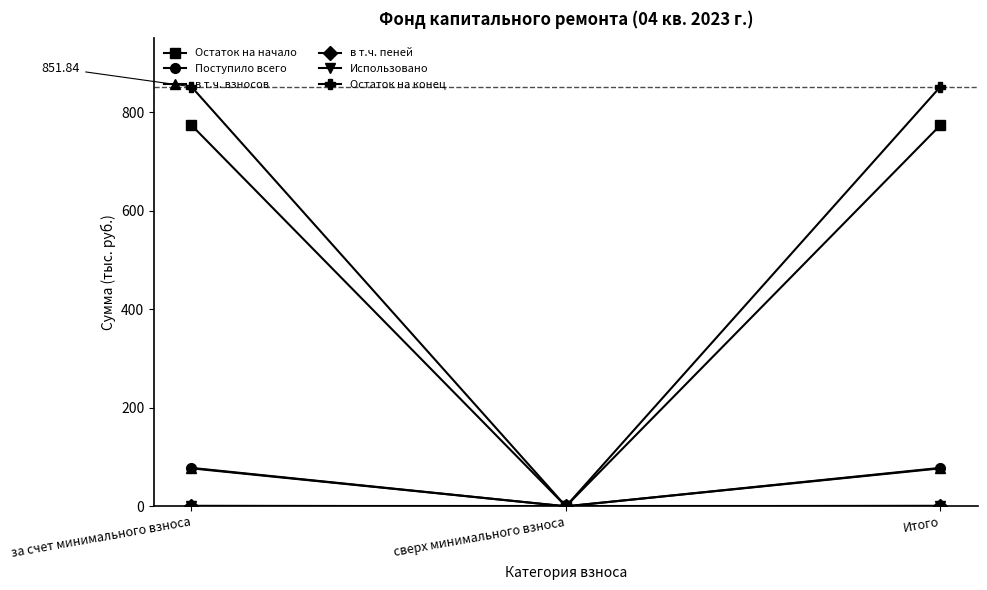

Which series changed the most between сверх минимального взноса and Итого?

Остаток на конец